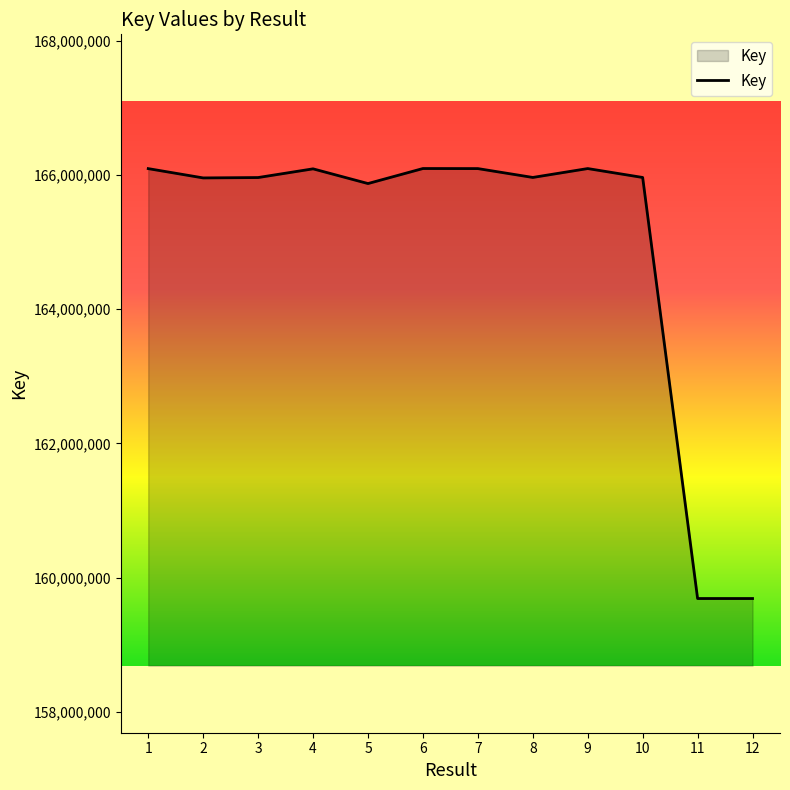

Does the chart have visible grid lines?

No